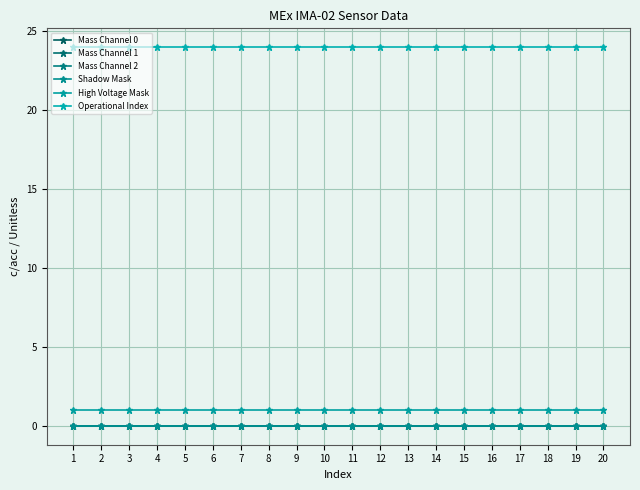

Does the chart have visible grid lines?

Yes